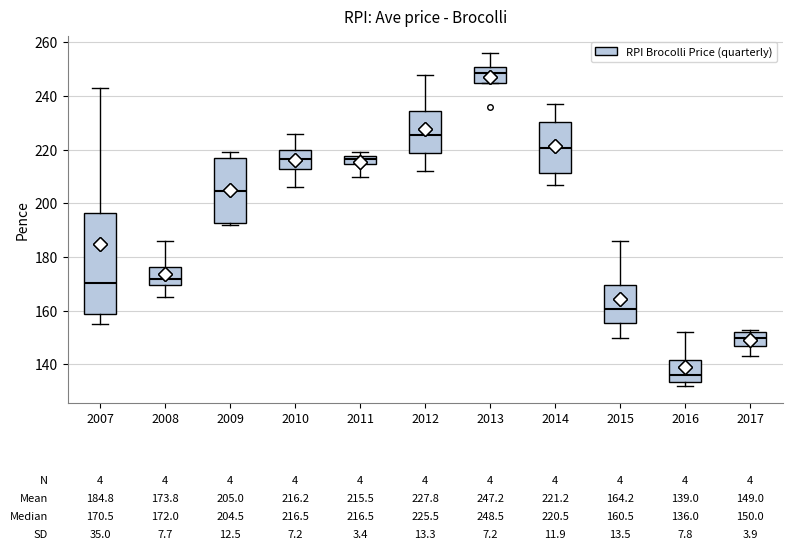

Which box is the tallest, from its lower edge to its upper edge?

2007